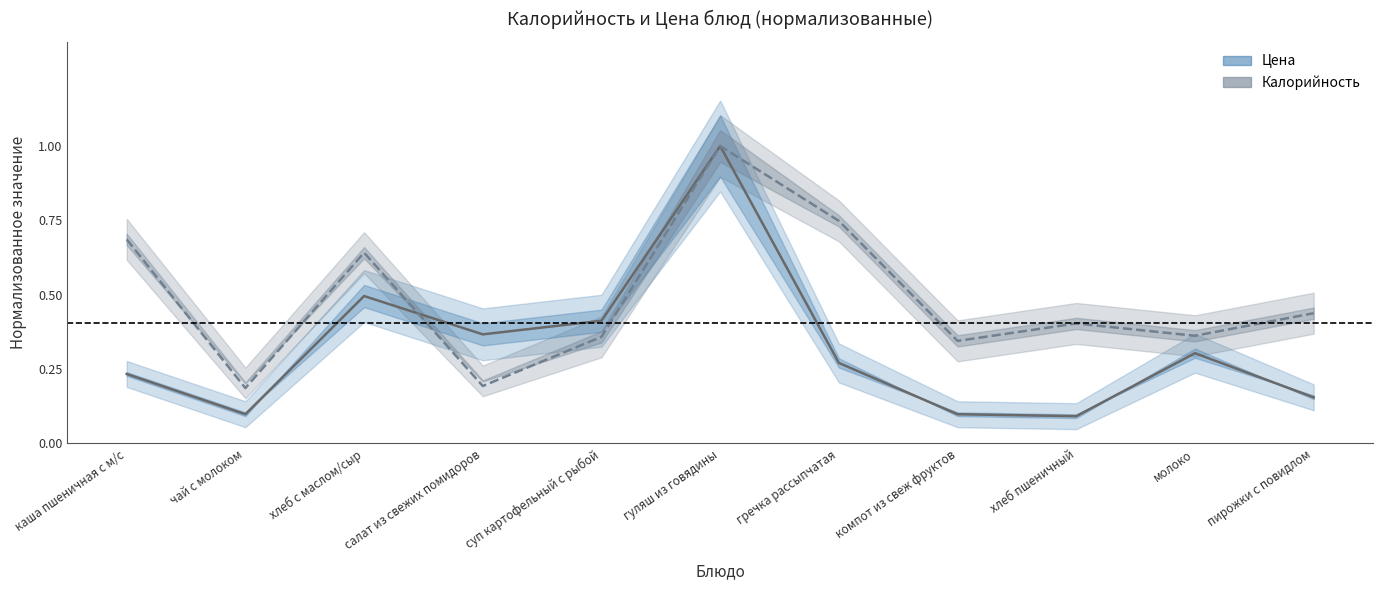

True or false: Калорийность has more than 0 points higher than both neighbors.

True